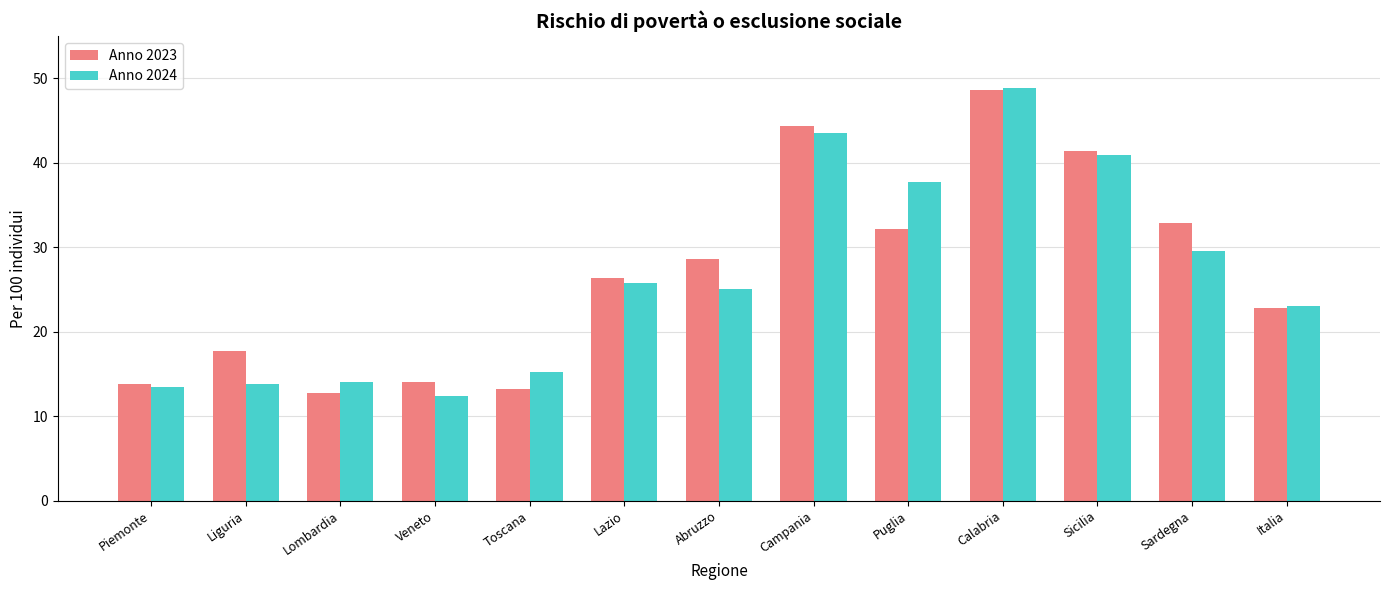

What is the approximate value of Anno 2023 at Sicilia?

41.4